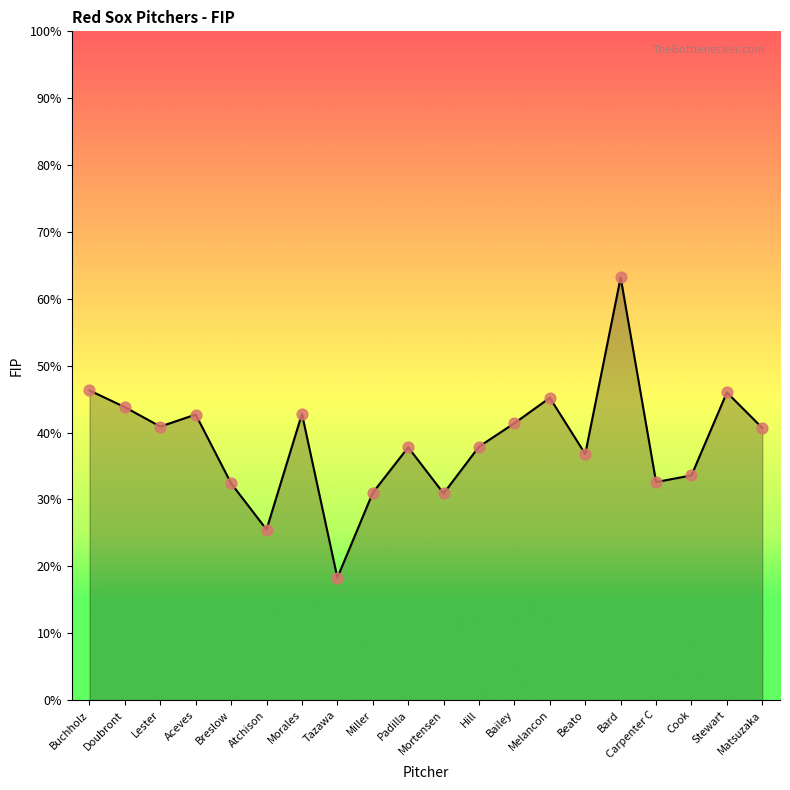

Which has a higher value, Mortensen or Lester?

Lester